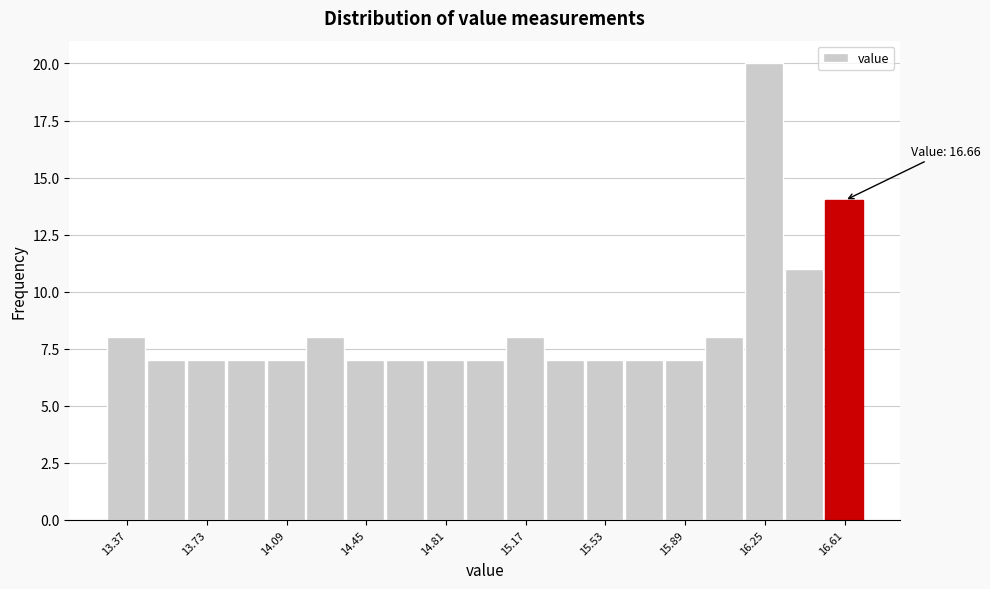

Read against the x-axis, roughly where is the centre of the tallest bar?

16.25